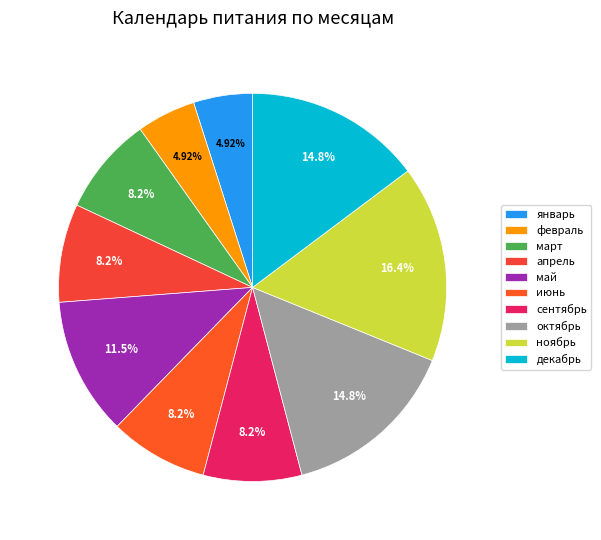

Does ноябрь represent more than half of the total?

No